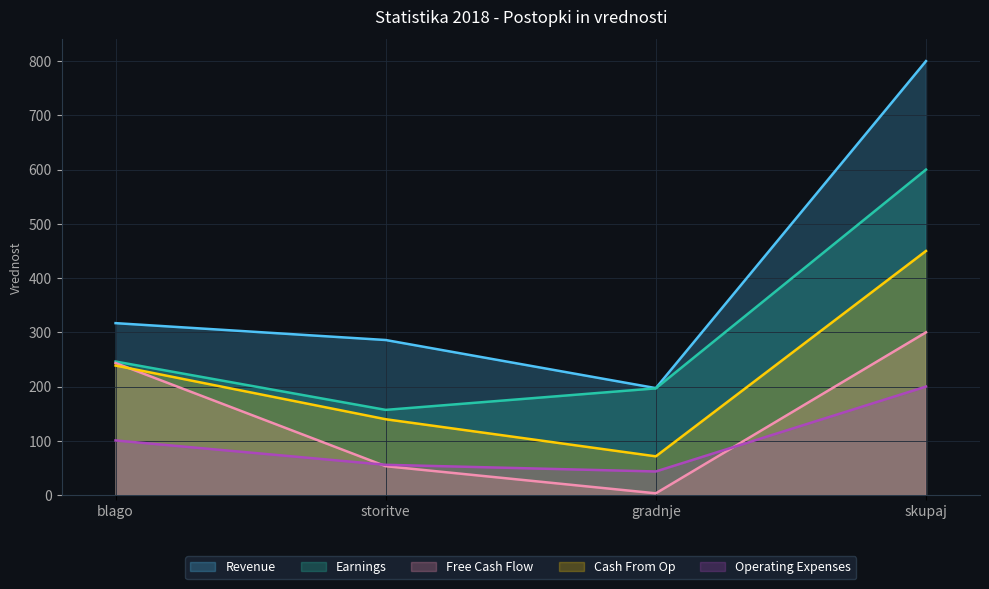

What is the sum of the Cash From Op values at skupaj and storitve?

589.8